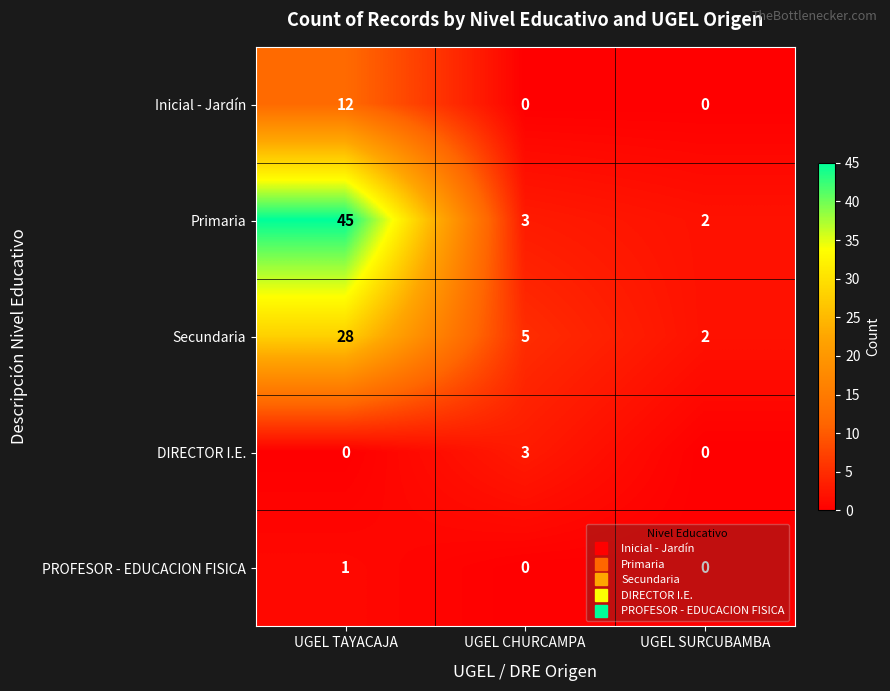

The value of PROFESOR - EDUCACION FISICA at UGEL CHURCAMPA is 0. True or false?

True